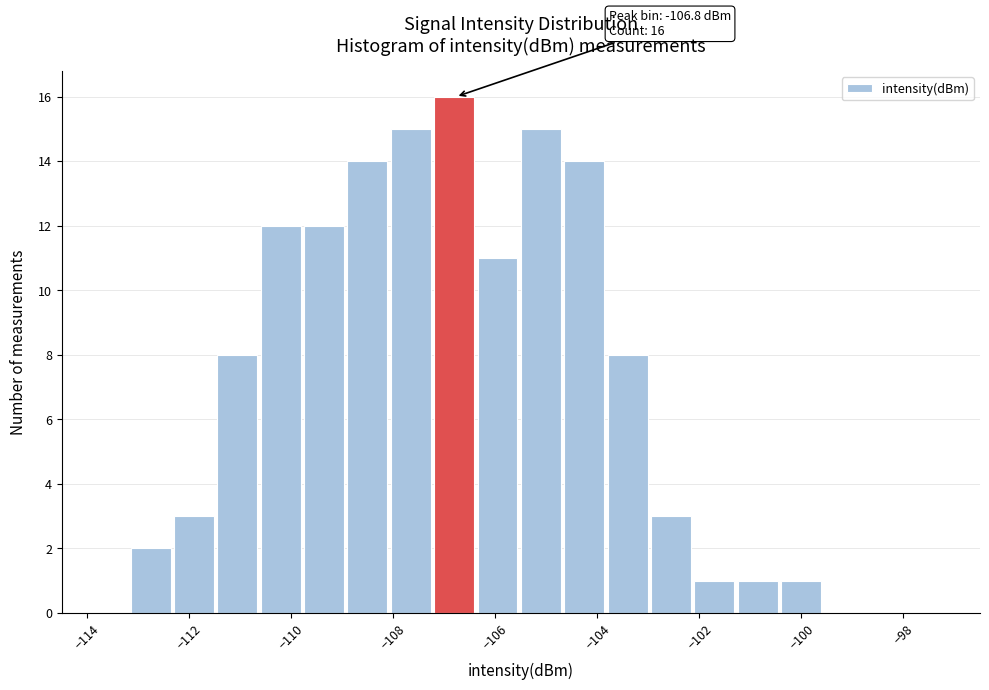

Which range on the x-axis has the tallest bar?

-107.20 to -106.35